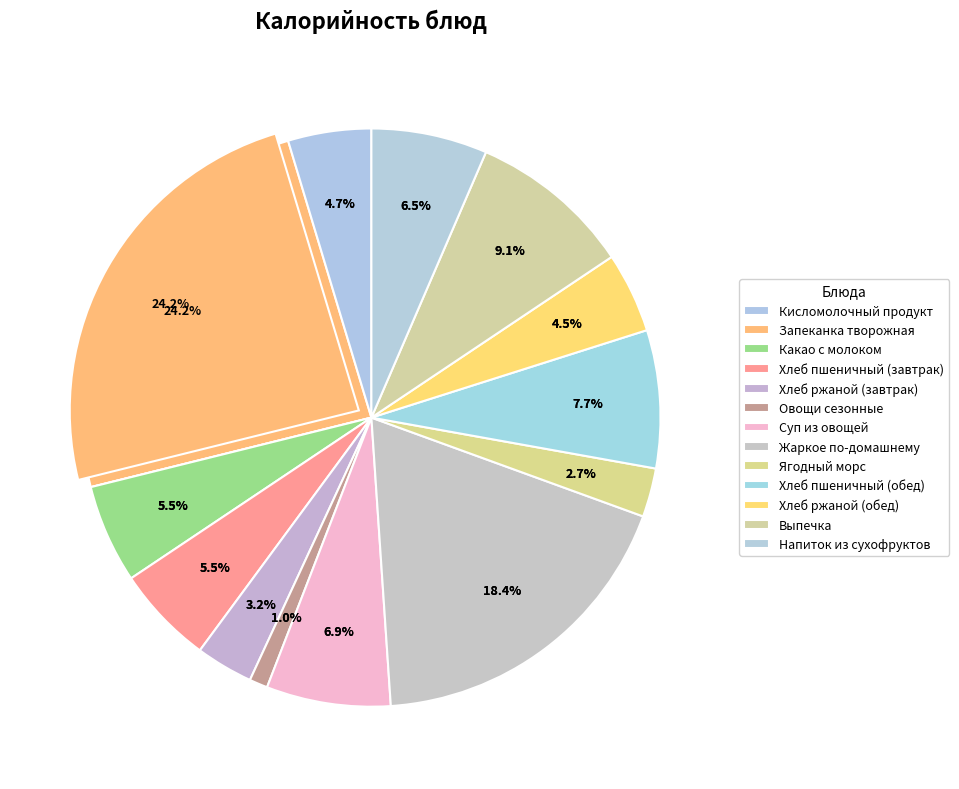

Is there a majority slice in this chart?

No